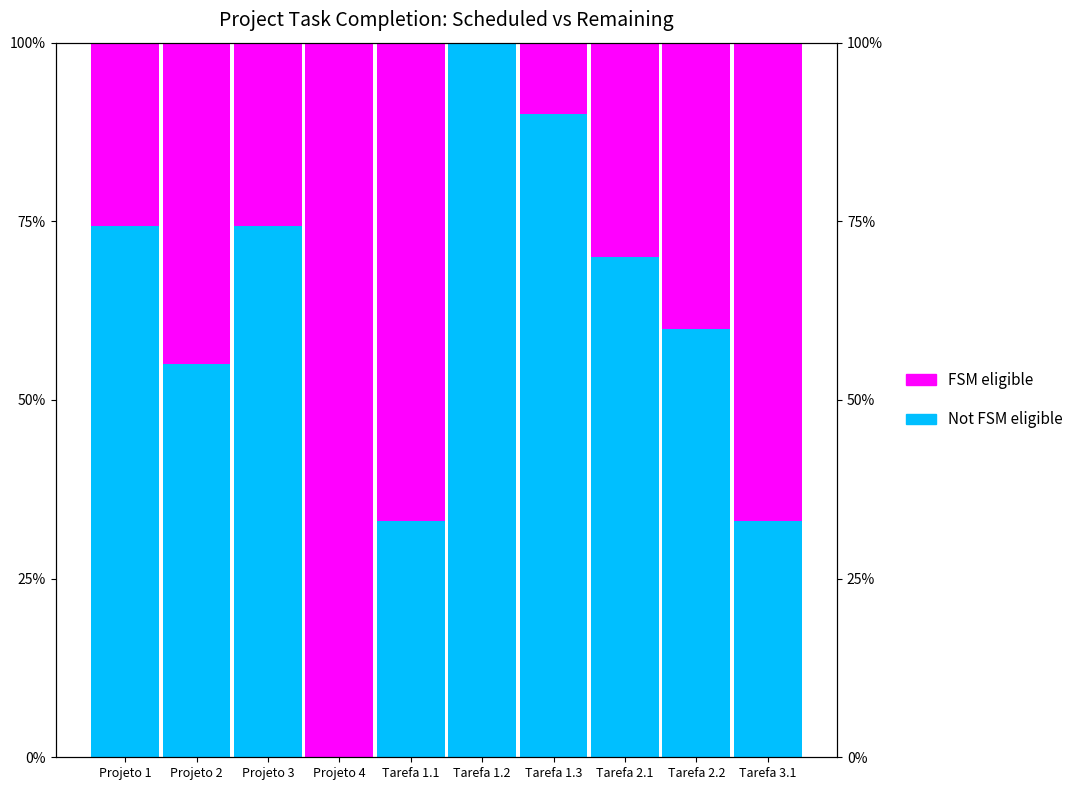

Between Projeto 2 and Tarefa 2.1, which series saw the biggest shift?

Not FSM eligible